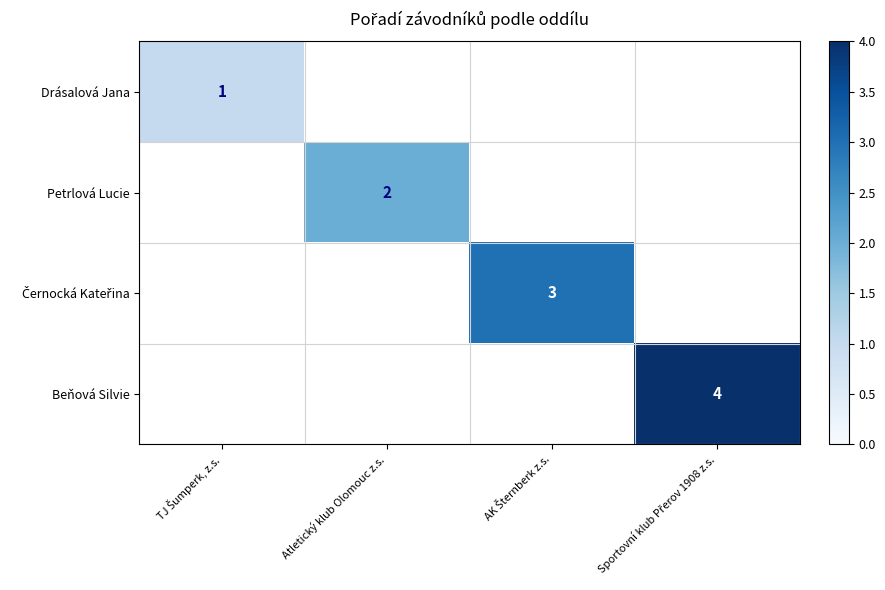

Is it true that Drásalová Jana equals 0.6 at TJ Šumperk, z.s.?

False